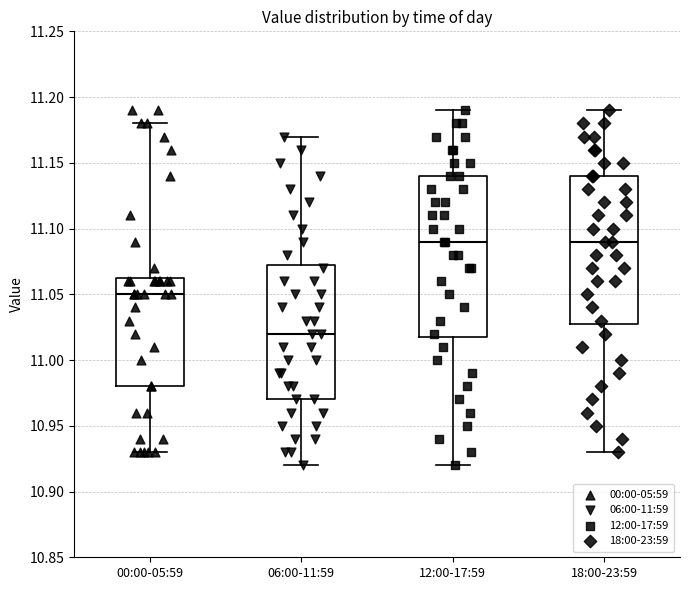

Reading left to right, read every box against the y-axis: the position of its median line, the range the box covers, and the ends of its whiskers. The values are not printed on the chart, so give them approximately, as read against the axis.

00:00-05:59: median 11.050, box 10.980 to 11.065, whiskers 10.930 to 11.180
06:00-11:59: median 11.020, box 10.970 to 11.075, whiskers 10.920 to 11.170
12:00-17:59: median 11.090, box 11.020 to 11.140, whiskers 10.920 to 11.190
18:00-23:59: median 11.090, box 11.030 to 11.140, whiskers 10.930 to 11.190